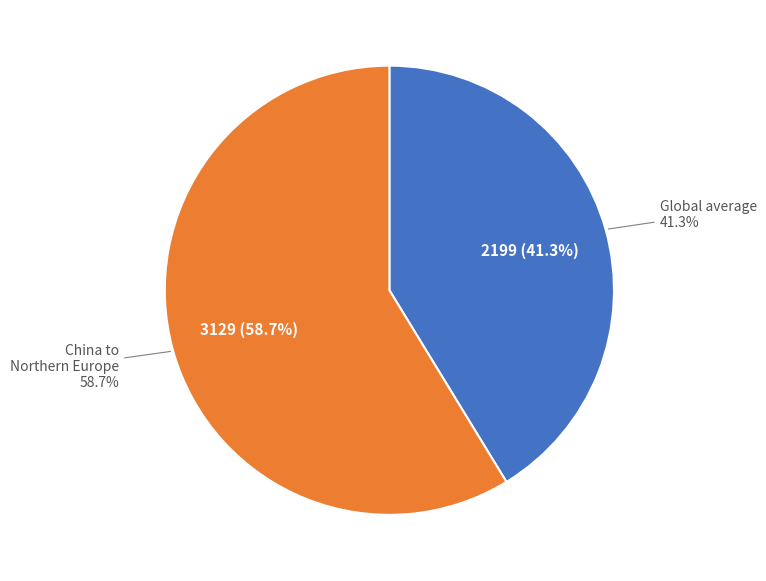

Is there any slice that represents more than half of the pie?

Yes